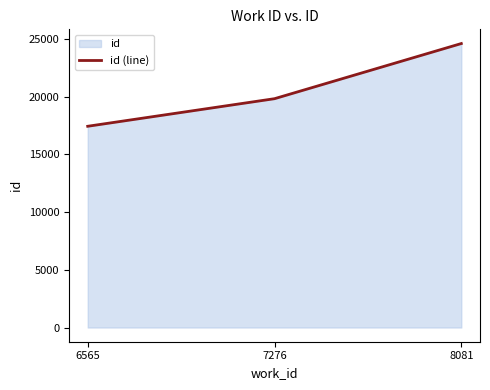

What is the change in value from 6565 to 7276?

+2390